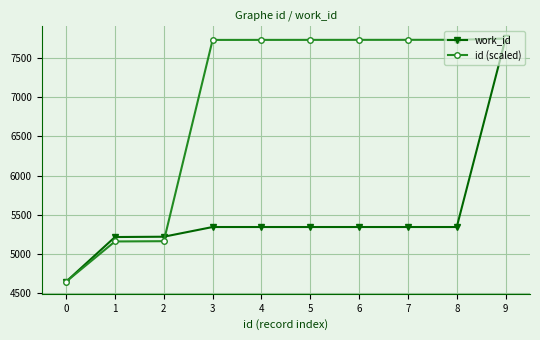

What is the sum of all id (scaled) values?

69124.2